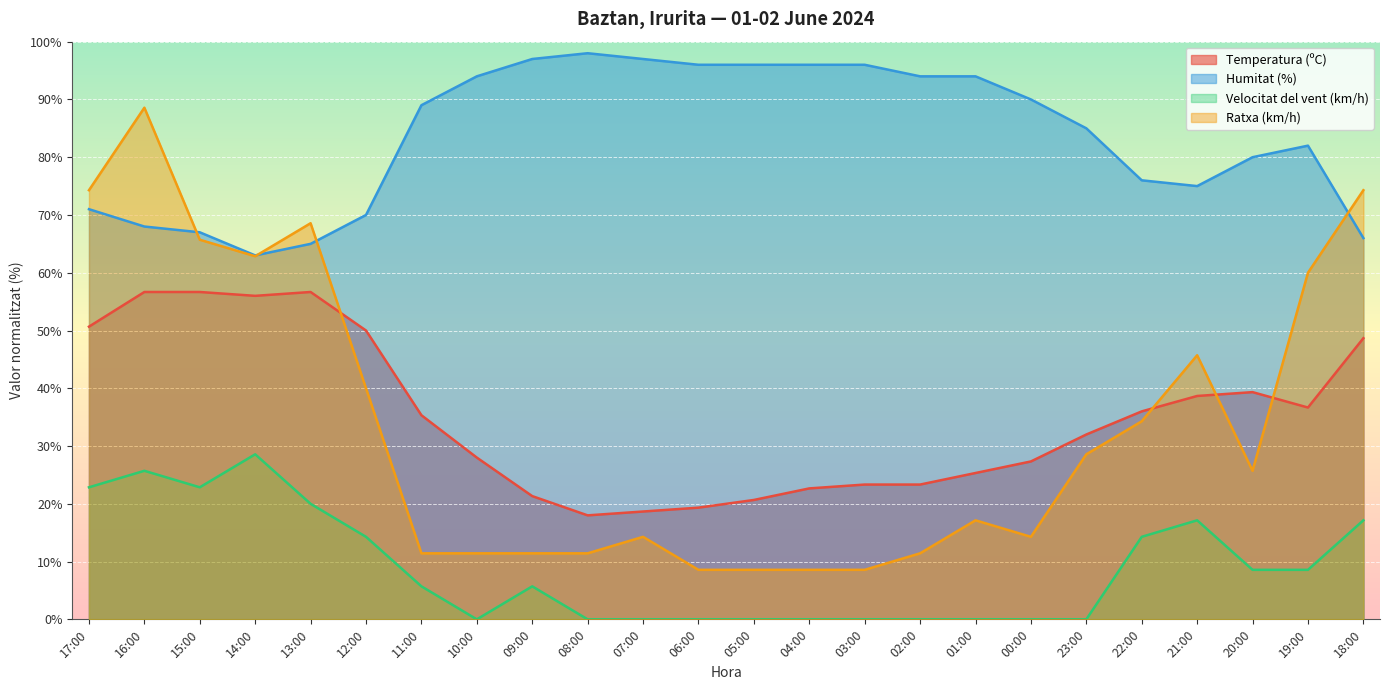

What position from the right is 02:00?

9